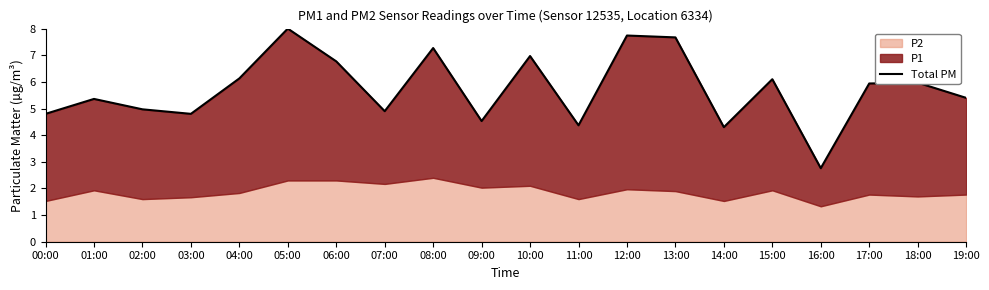

What is the change in value from 02:00 to 12:00?

+2.8